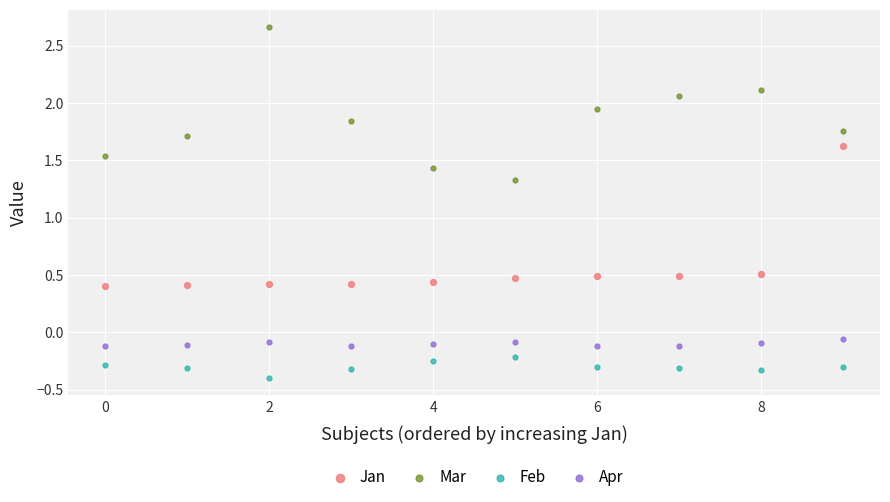

In the Jan series, what Y value is closest to 1?

0.5